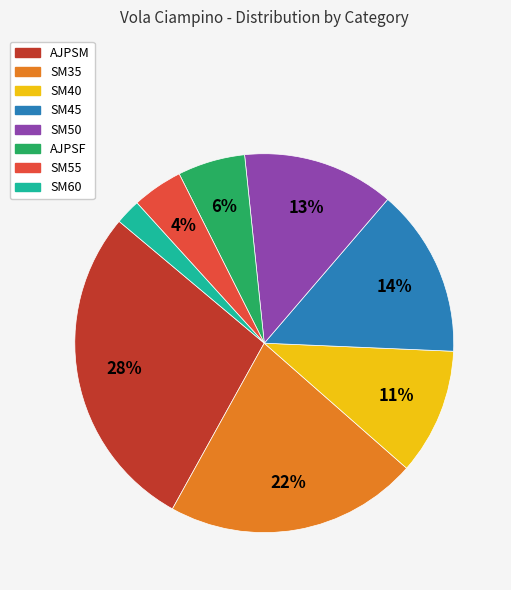

Which slice is the largest?

AJPSM